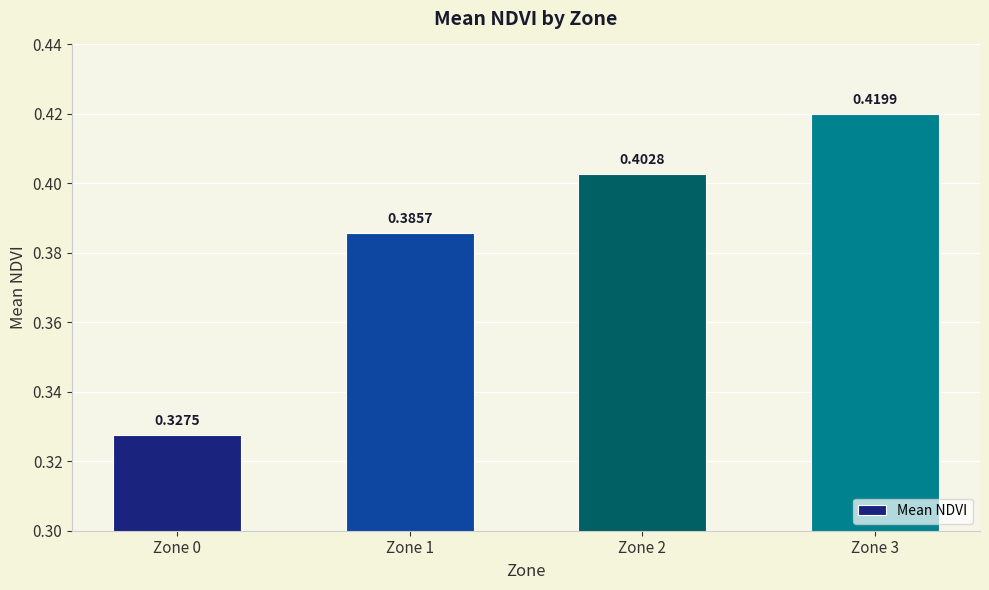

List the labels in order of value, smallest first.

Zone 0, Zone 1, Zone 2, Zone 3